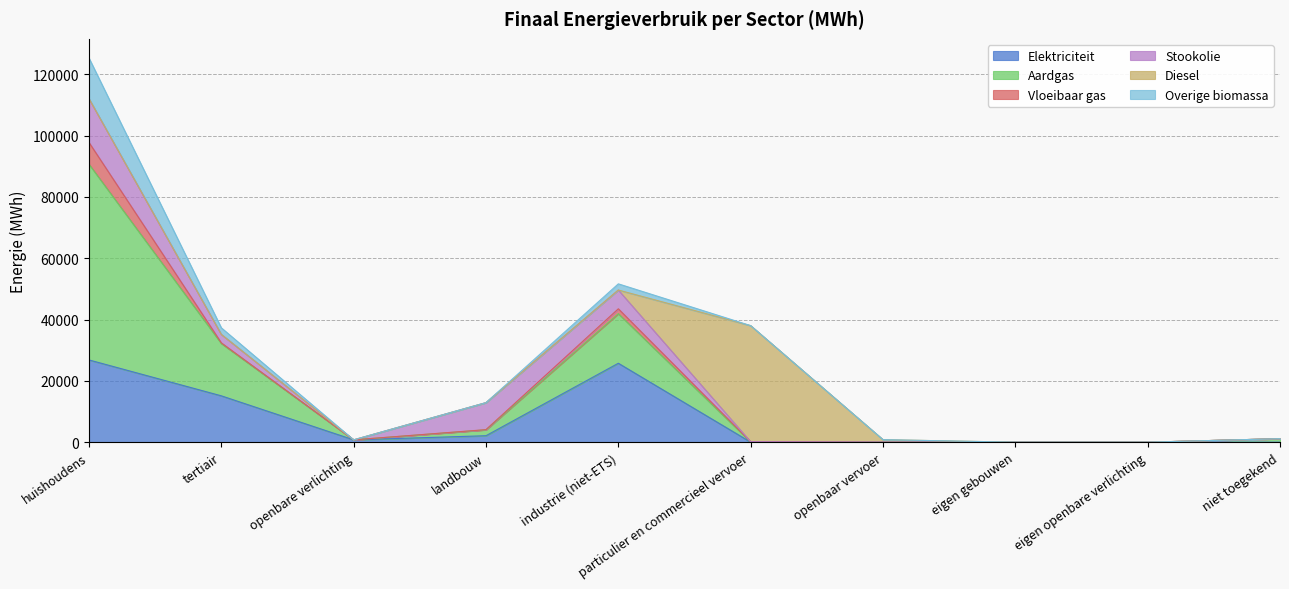

What is the difference between the highest and lowest values at tertiair?

17082.7